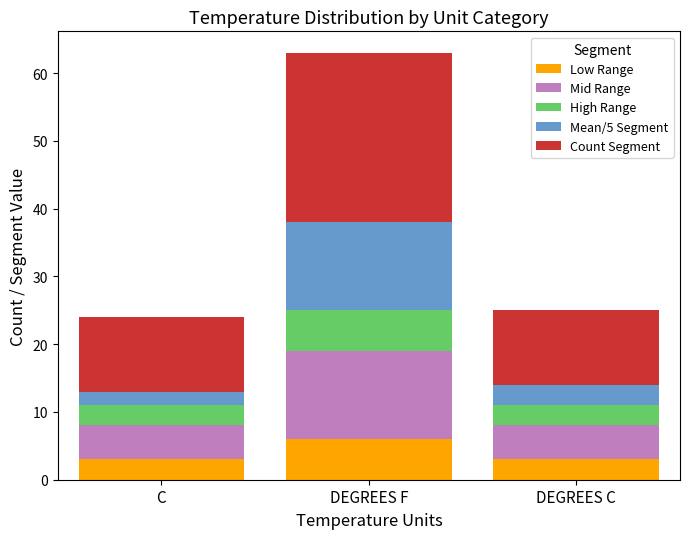

What is the maximum value for Low Range?

6